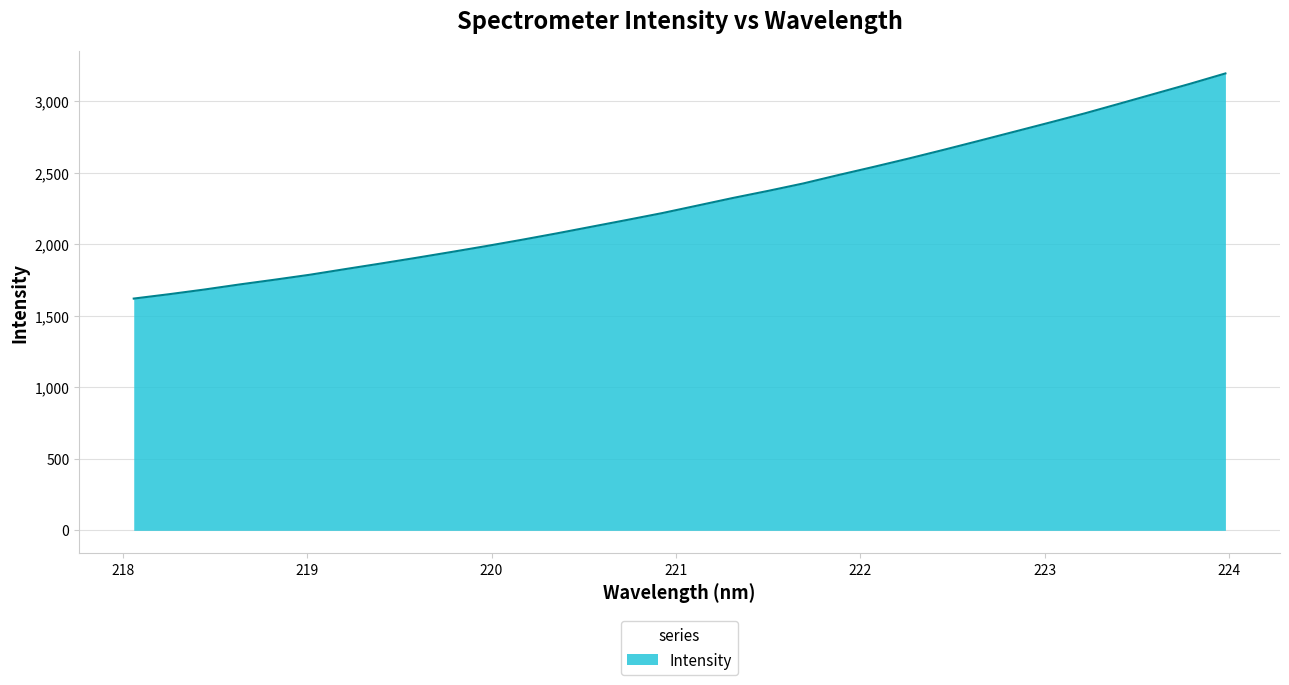

What is the minimum value shown in the chart?

1620.0